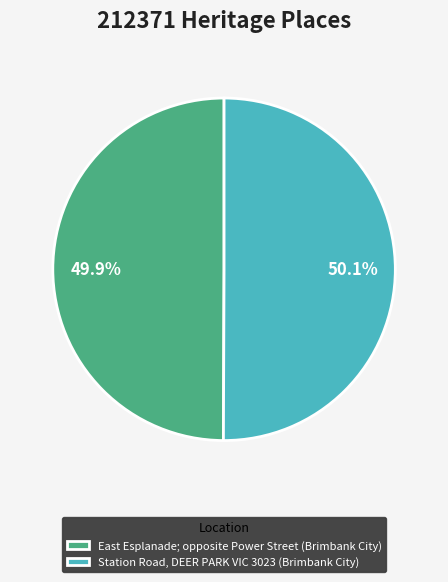

True or false: East Esplanade; opposite Power Street (Brimbank City) accounts for 60% of the total.

False